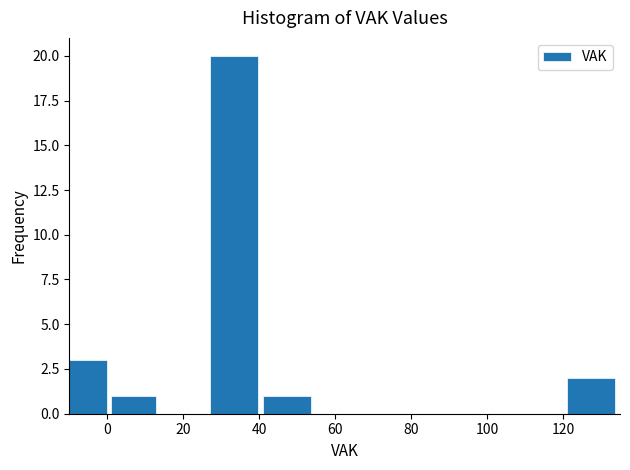

Reading left to right, transcribe this chart: for each bar, give the range it covers on the x-axis and its height. Neither the bar edges nor the heights are printed on the chart, so give them approximately, as read against the axes.

-10 to 1: 3
1 to 14: 1
14 to 27: 0
27 to 41: 20
41 to 55: 1
55 to 80: 0
80 to 121: 0
121 to 135: 2